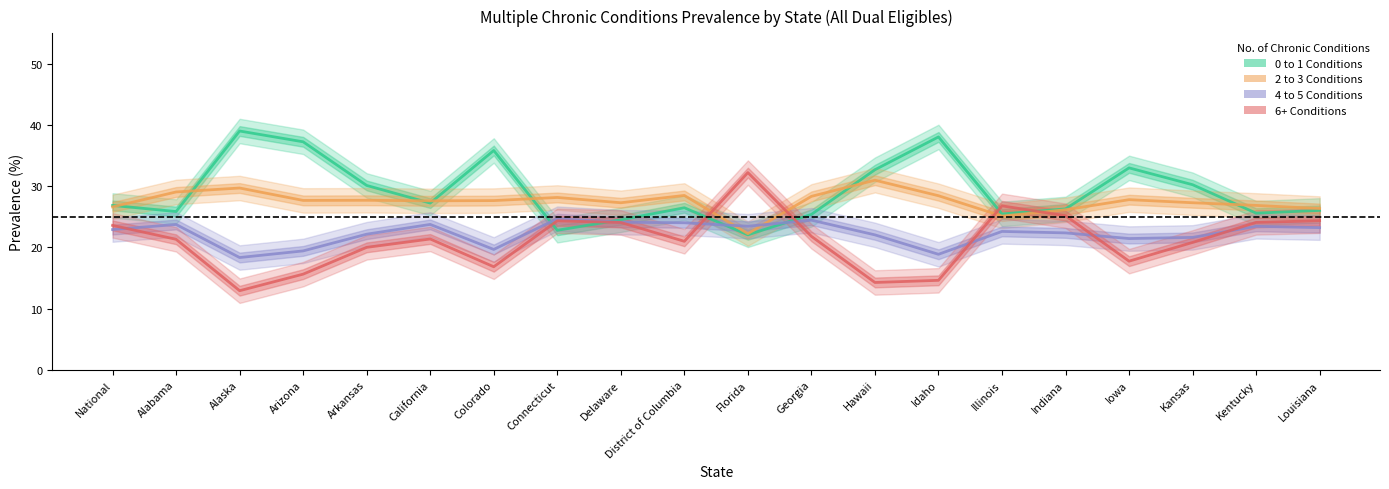

How many distinct data groups are displayed?

4